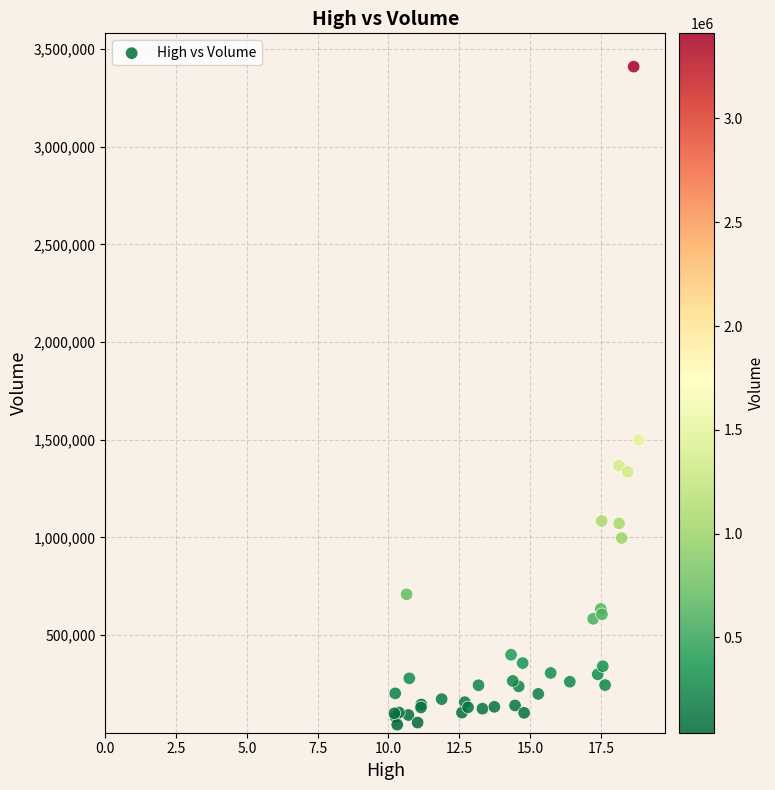

What Y value in the scatter plot is closest to 1725400?

1499300